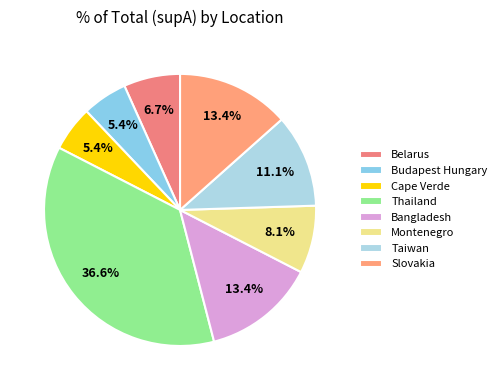

True or false: Belarus accounts for 1% of the total.

False